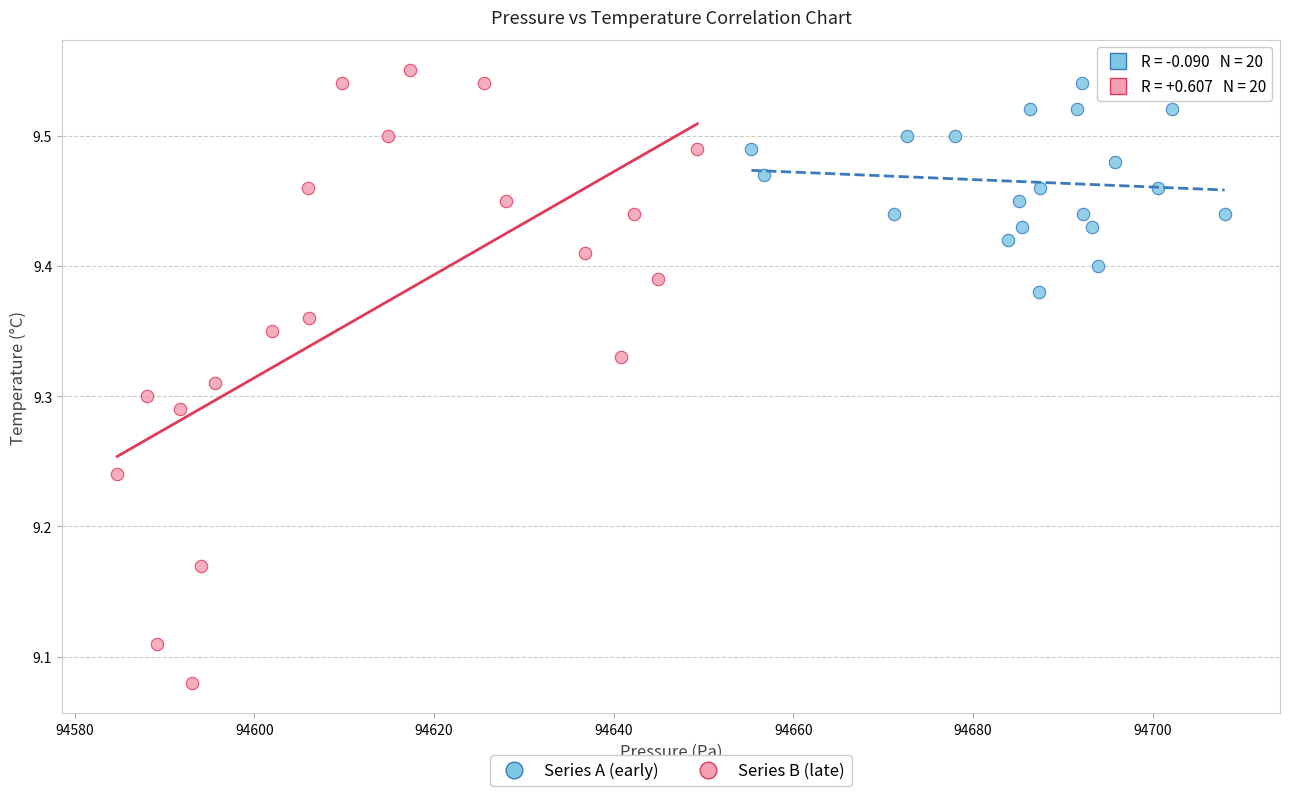

Which series reaches the minimum Y coordinate?

Series B (late)